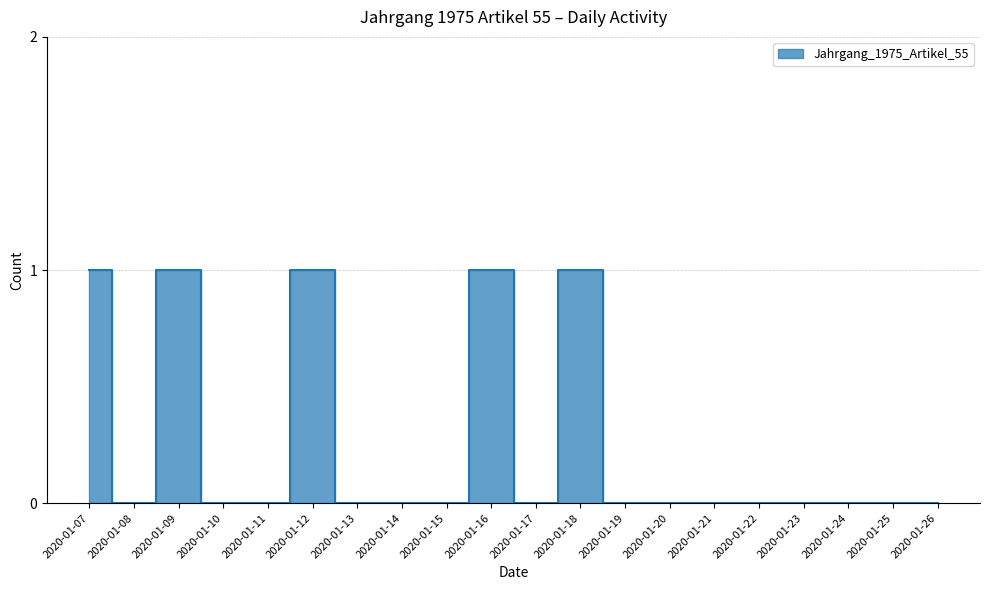

Reading right to left, transcribe all the data shown in this chart.

0	0	0	0	0	0	0	0	1	0	1	0	0	0	1	0	0	1	0	1